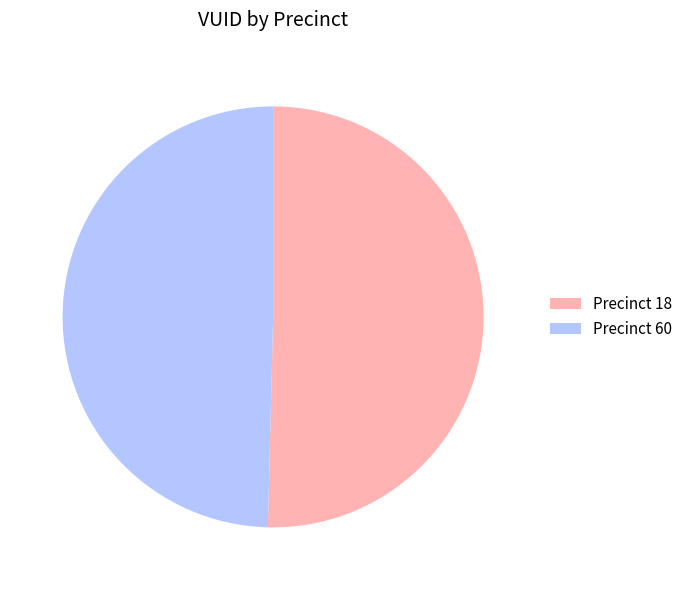

Which has a higher value, Precinct 60 or Precinct 18?

Precinct 18